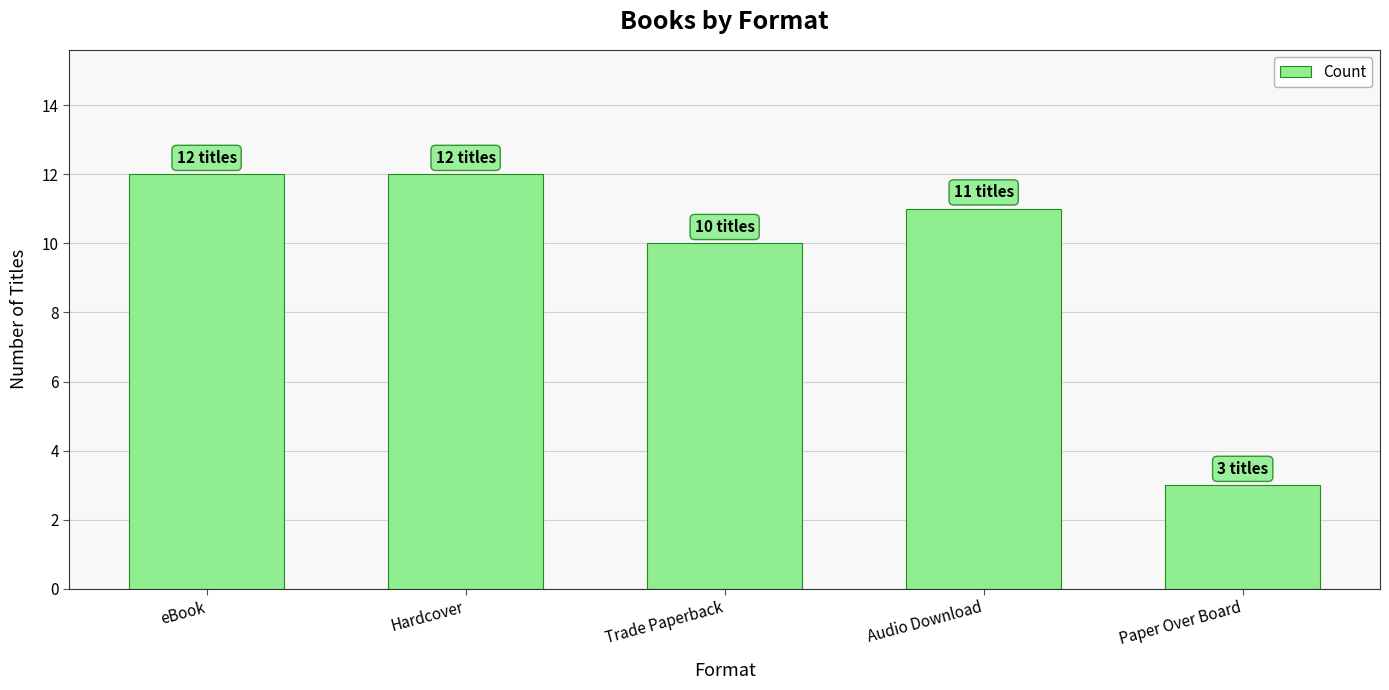

Is it true that the value at Hardcover is 7?

False